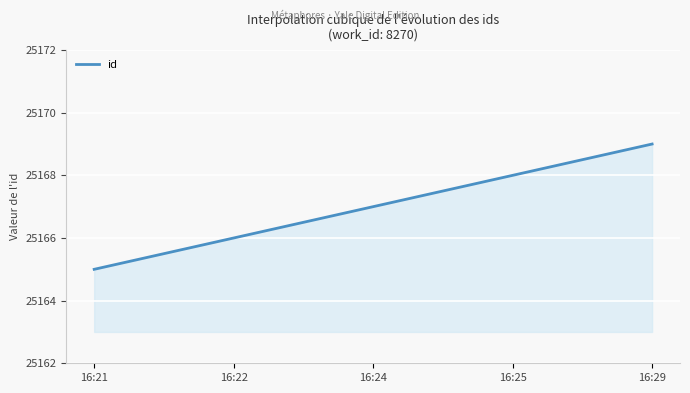

What is the difference between the maximum and minimum values?

4.0